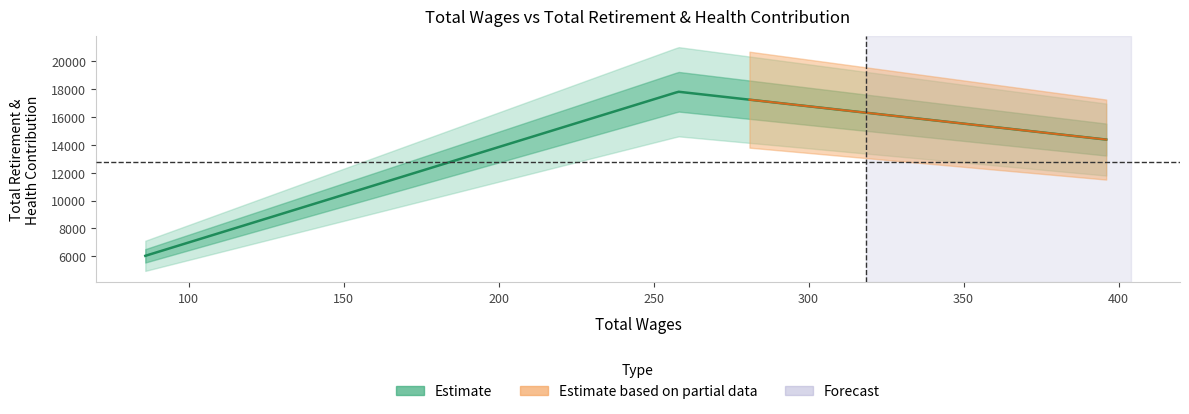

What is the label of the 1st point from the left?

86.0